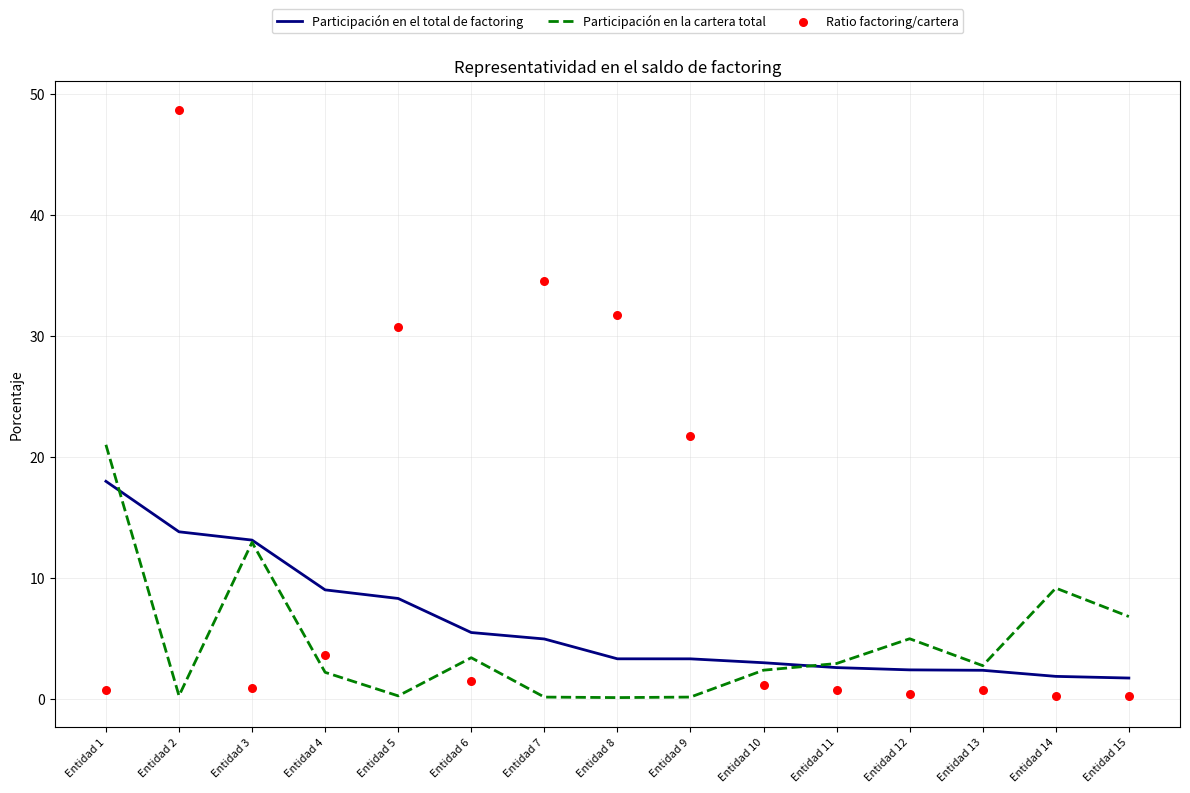

Which series has the largest total across all categories?

Ratio factoring/cartera